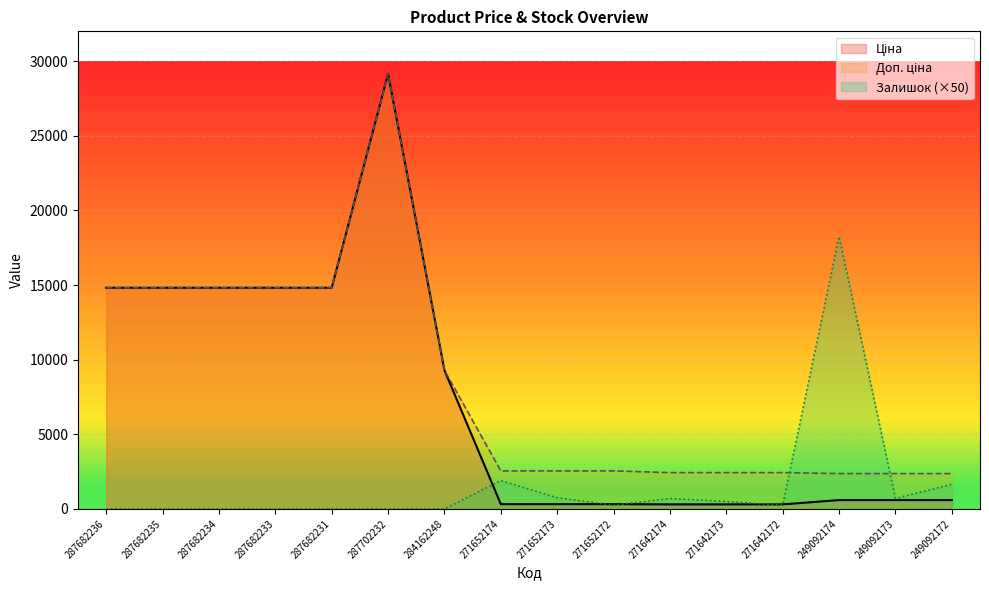

At which label does Ціна first exceed 591?

287682236